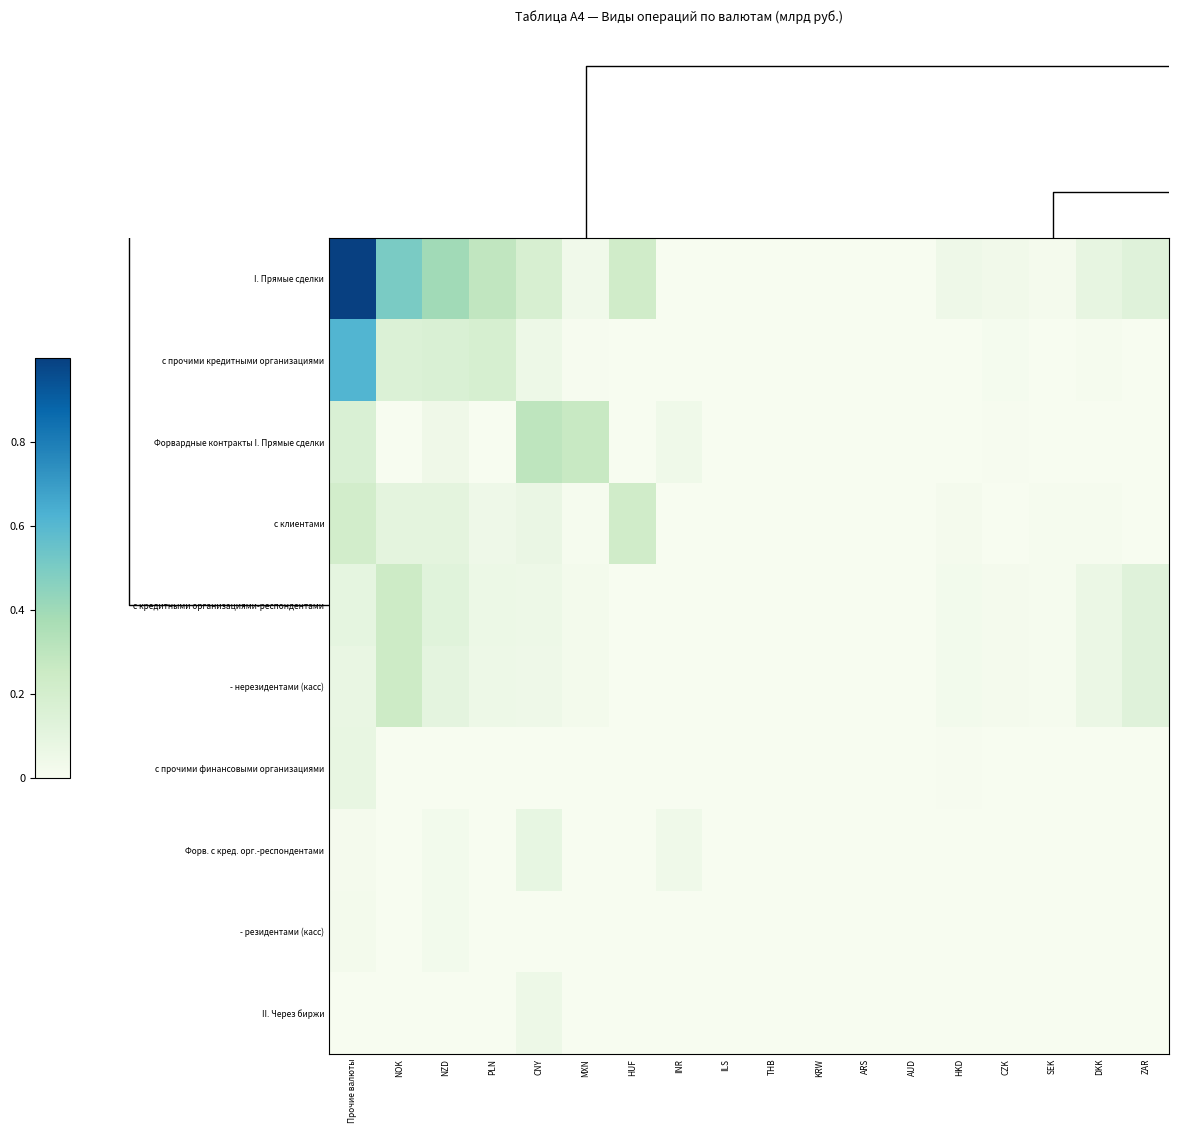

Reading left to right, transcribe all the data shown in this chart.

I. Прямые сделки: Прочие валюты=1.0	NOK=0.5	NZD=0.4	PLN=0.3	CNY=0.2	MXN=0.0	HUF=0.2	INR=0.0	ILS=0.0	THB=0.0	KRW=0.0	ARS=0.0	AUD=0.0	HKD=0.0	CZK=0.0	SEK=0.0	DKK=0.1	ZAR=0.1
с прочими кредитными организациями: Прочие валюты=0.6	NOK=0.2	NZD=0.2	PLN=0.2	CNY=0.1	MXN=0.0	HUF=0.0	INR=0.0	ILS=0.0	THB=0.0	KRW=0.0	ARS=0.0	AUD=0.0	HKD=0.0	CZK=0.0	SEK=0.0	DKK=0.0	ZAR=0.0
Форвардные контракты I. Прямые сделки: Прочие валюты=0.2	NOK=0.0	NZD=0.0	PLN=0.0	CNY=0.3	MXN=0.3	HUF=0.0	INR=0.0	ILS=0.0	THB=0.0	KRW=0.0	ARS=0.0	AUD=0.0	HKD=0.0	CZK=0.0	SEK=0.0	DKK=0.0	ZAR=0.0
с клиентами: Прочие валюты=0.2	NOK=0.1	NZD=0.1	PLN=0.0	CNY=0.1	MXN=0.0	HUF=0.2	INR=0.0	ILS=0.0	THB=0.0	KRW=0.0	ARS=0.0	AUD=0.0	HKD=0.0	CZK=0.0	SEK=0.0	DKK=0.0	ZAR=0.0
с кредитными организациями-респондентами: Прочие валюты=0.1	NOK=0.2	NZD=0.1	PLN=0.1	CNY=0.1	MXN=0.0	HUF=0.0	INR=0.0	ILS=0.0	THB=0.0	KRW=0.0	ARS=0.0	AUD=0.0	HKD=0.0	CZK=0.0	SEK=0.0	DKK=0.1	ZAR=0.1
- нерезидентами (касс): Прочие валюты=0.1	NOK=0.2	NZD=0.1	PLN=0.1	CNY=0.1	MXN=0.0	HUF=0.0	INR=0.0	ILS=0.0	THB=0.0	KRW=0.0	ARS=0.0	AUD=0.0	HKD=0.0	CZK=0.0	SEK=0.0	DKK=0.1	ZAR=0.1
с прочими финансовыми организациями: Прочие валюты=0.1	NOK=0.0	NZD=0.0	PLN=0.0	CNY=0.0	MXN=0.0	HUF=0.0	INR=0.0	ILS=0.0	THB=0.0	KRW=0.0	ARS=0.0	AUD=0.0	HKD=0.0	CZK=0.0	SEK=0.0	DKK=0.0	ZAR=0.0
Форв. с кред. орг.-респондентами: Прочие валюты=0.0	NOK=0.0	NZD=0.0	PLN=0.0	CNY=0.1	MXN=0.0	HUF=0.0	INR=0.0	ILS=0.0	THB=0.0	KRW=0.0	ARS=0.0	AUD=0.0	HKD=0.0	CZK=0.0	SEK=0.0	DKK=0.0	ZAR=0.0
- резидентами (касс): Прочие валюты=0.0	NOK=0.0	NZD=0.0	PLN=0.0	CNY=0.0	MXN=0.0	HUF=0.0	INR=0.0	ILS=0.0	THB=0.0	KRW=0.0	ARS=0.0	AUD=0.0	HKD=0.0	CZK=0.0	SEK=0.0	DKK=0.0	ZAR=0.0
II. Через биржи: Прочие валюты=0.0	NOK=0.0	NZD=0.0	PLN=0.0	CNY=0.1	MXN=0.0	HUF=0.0	INR=0.0	ILS=0.0	THB=0.0	KRW=0.0	ARS=0.0	AUD=0.0	HKD=0.0	CZK=0.0	SEK=0.0	DKK=0.0	ZAR=0.0